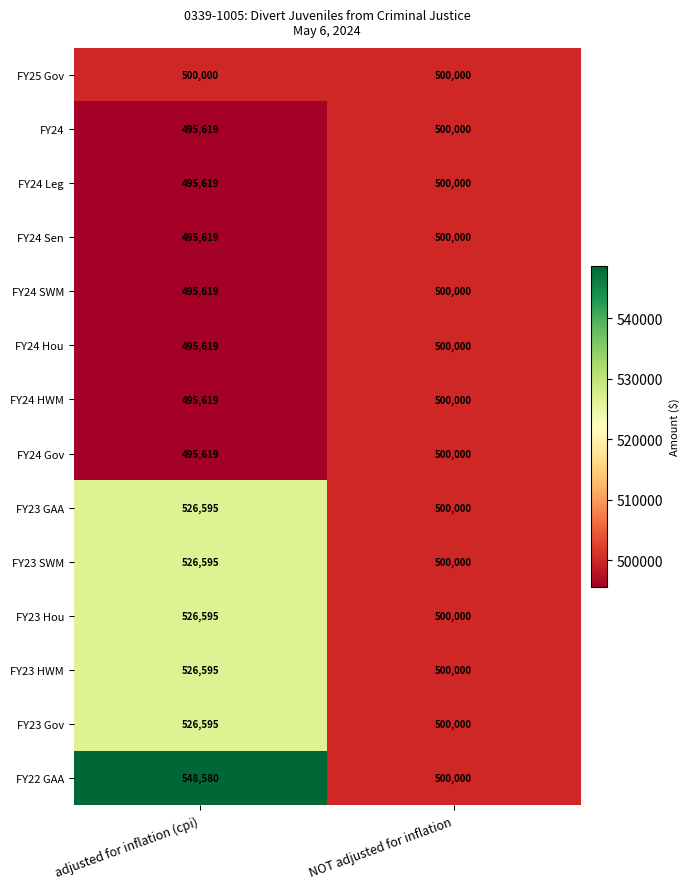

At which category does the chart reach its peak across all series?

adjusted for inflation (cpi)